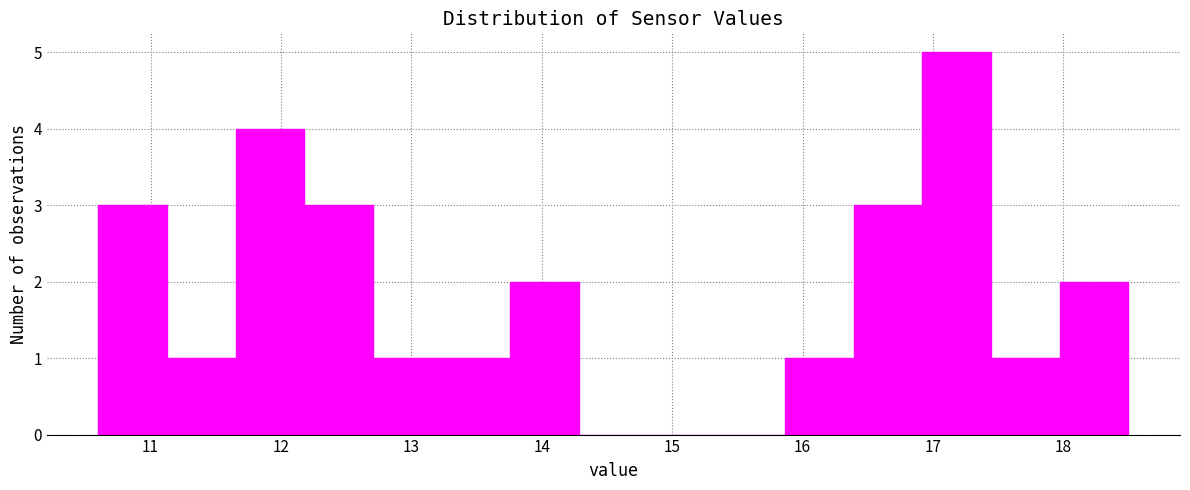

Reading left to right, list every bar in this chart as the range it spans on the x-axis followed by its height. Neither the bar edges nor the heights are printed on the chart, so give them approximately, as read against the axes.

10.6 to 11.1: 3
11.1 to 11.7: 1
11.7 to 12.2: 4
12.2 to 12.7: 3
12.7 to 13.2: 1
13.2 to 13.8: 1
13.8 to 14.3: 2
14.3 to 14.8: 0
14.8 to 15.3: 0
15.3 to 15.9: 0
15.9 to 16.4: 1
16.4 to 16.9: 3
16.9 to 17.4: 5
17.4 to 18.0: 1
18.0 to 18.5: 2